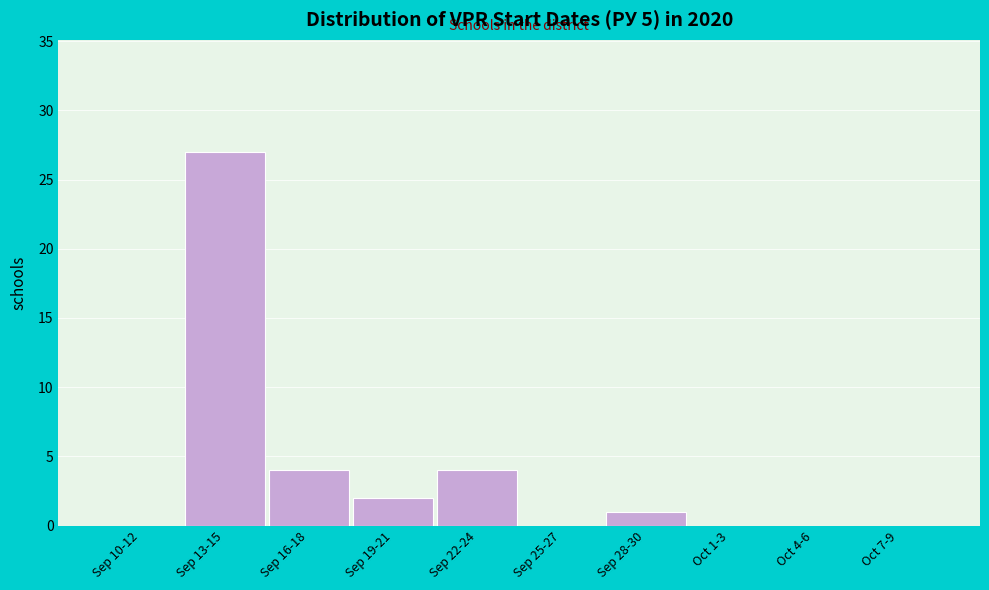

Reading right to left, extract all data points from this chart.

Oct 7-9=0	Oct 4-6=0	Oct 1-3=0	Sep 28-30=1	Sep 25-27=0	Sep 22-24=4	Sep 19-21=2	Sep 16-18=4	Sep 13-15=27	Sep 10-12=0